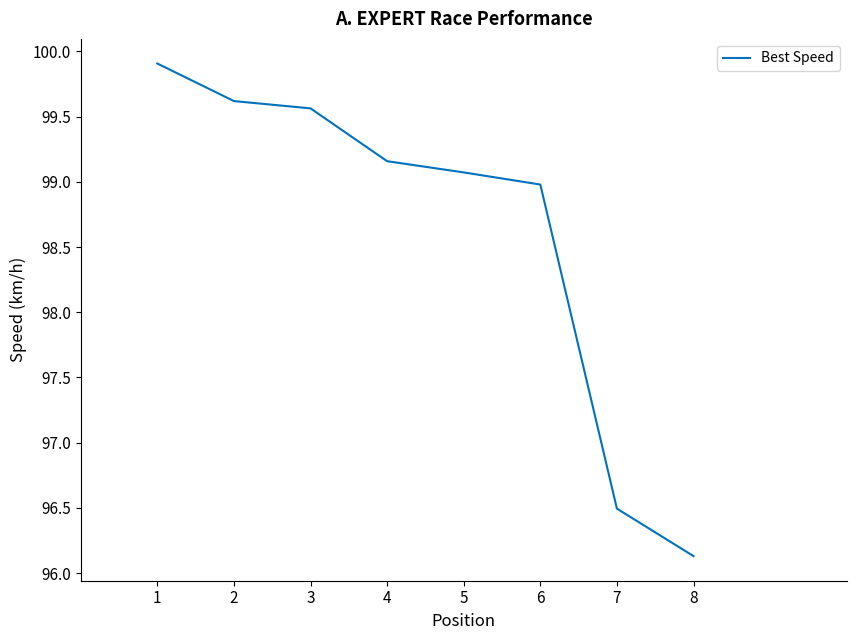

The value at 3 is 42.4. True or false?

False